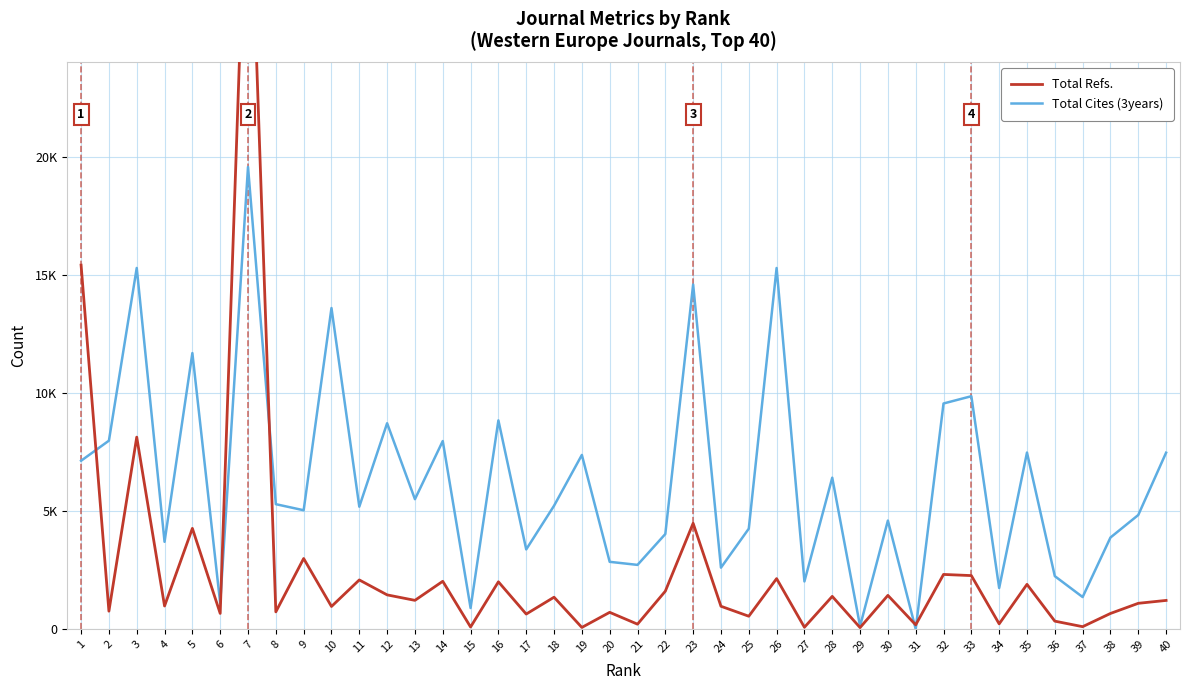

Between 6 and 4, which is larger?

4